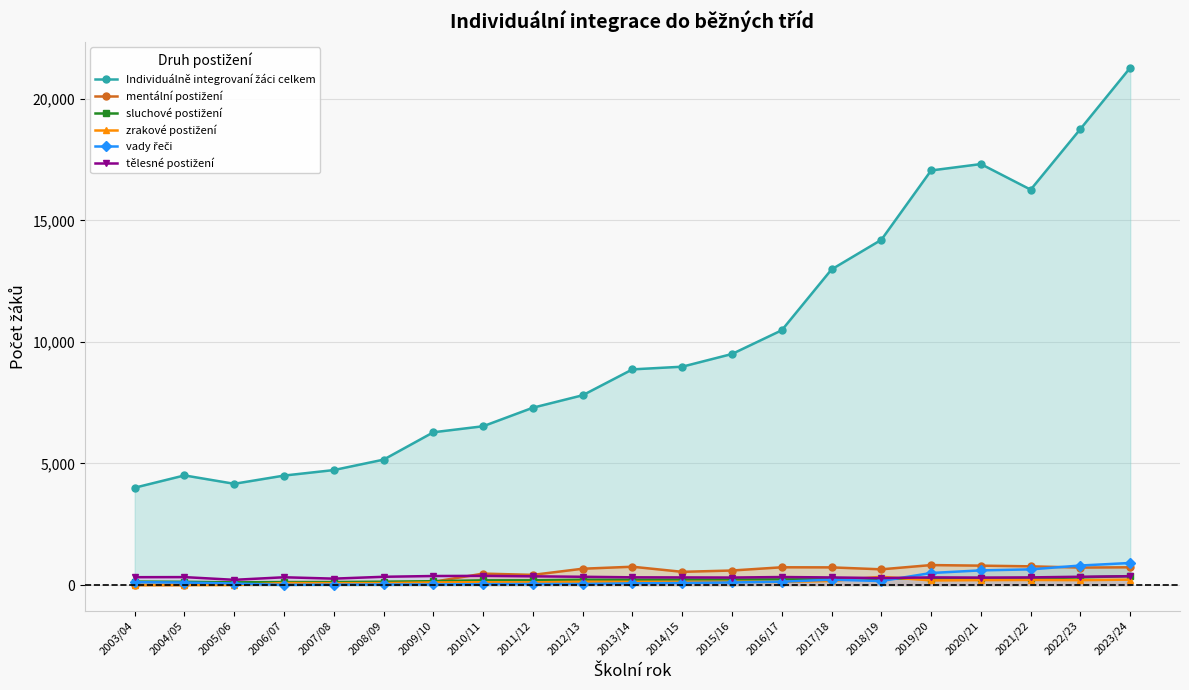

At which category is the sum across all series the highest?

2023/24